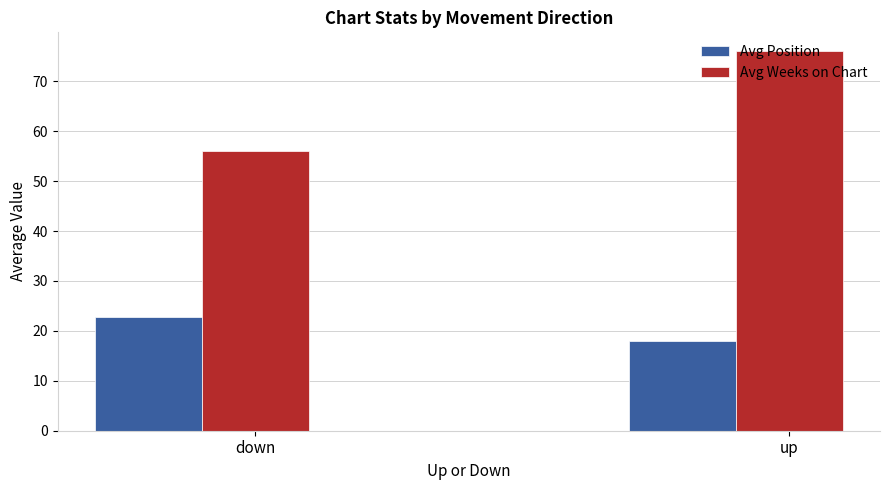

What is the total value across all series at up?

94.0